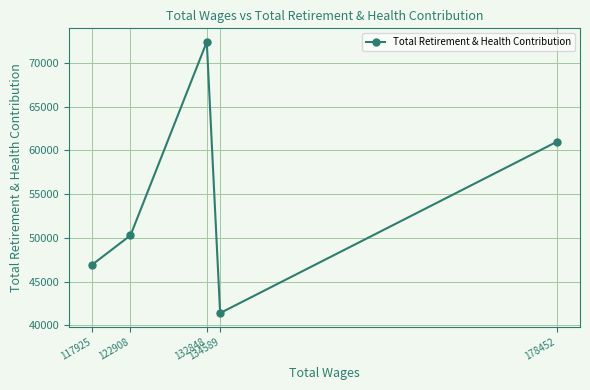

Reading right to left, list all the values displayed in this chart.

178452=60981	134589=41396	132848=72405	122908=50283	117925=46936